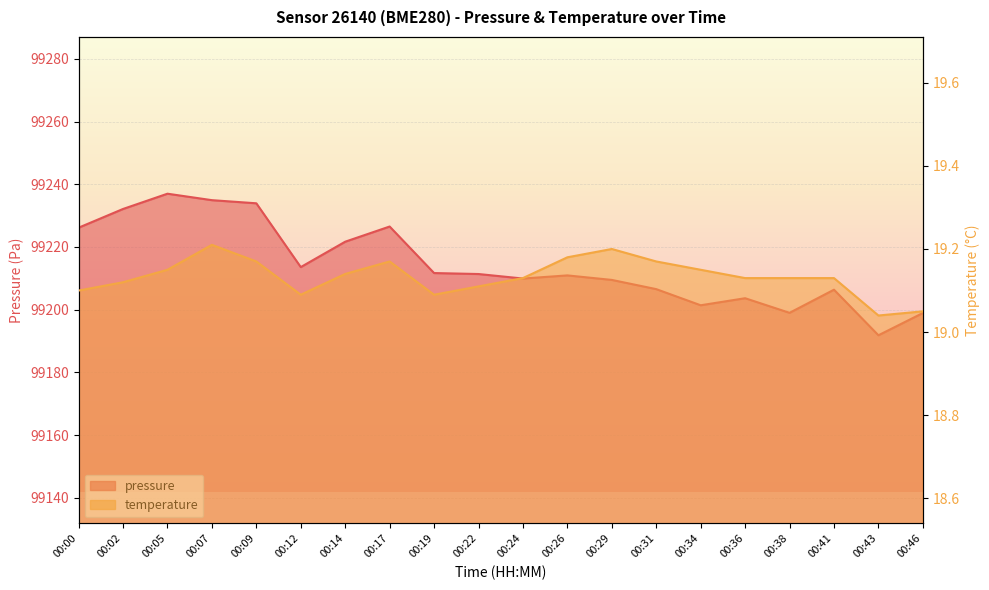

What is the difference between the maximum and minimum values in the pressure series?

45.2